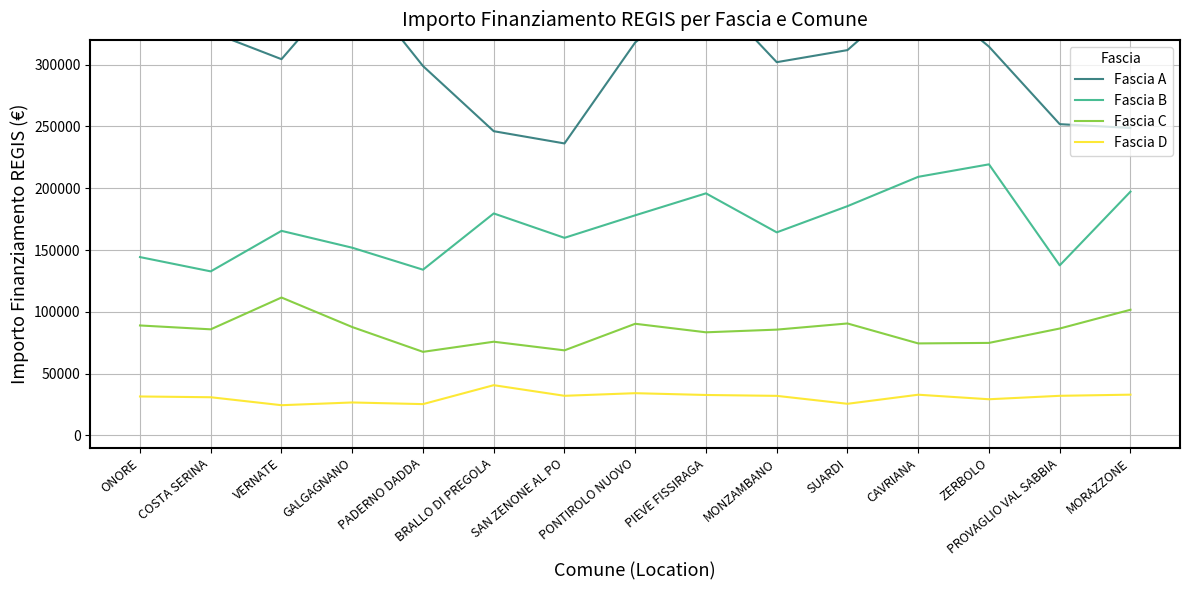

How many interior local peaks does the Fascia D series have?

4